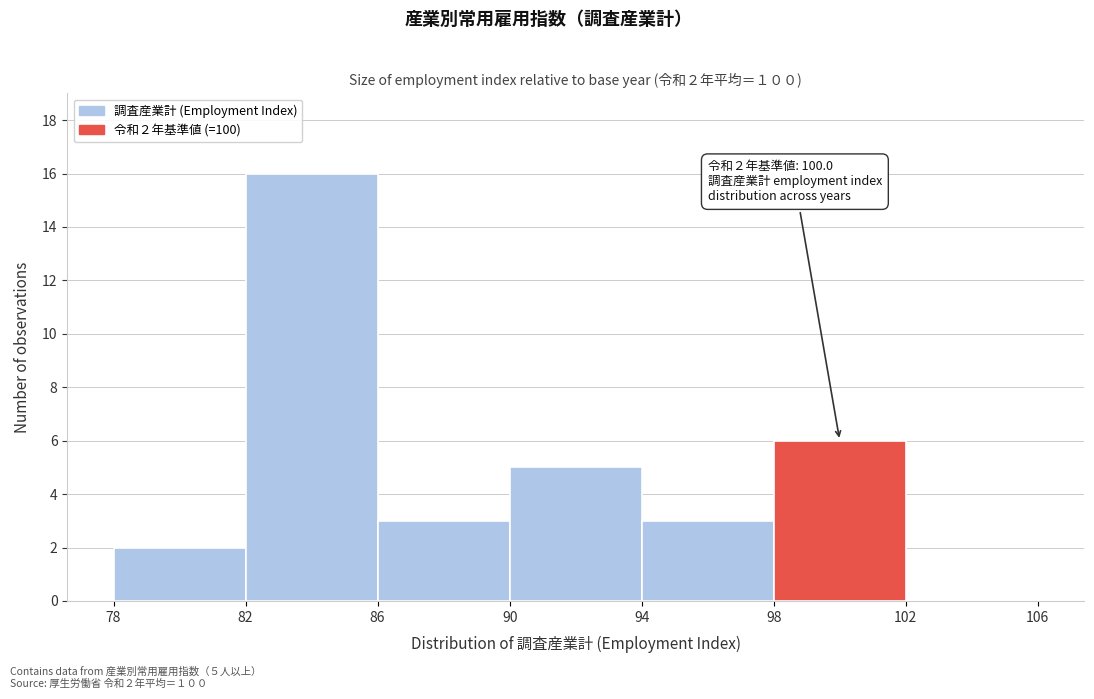

Over which range of the x-axis is the bar tallest?

82 to 86